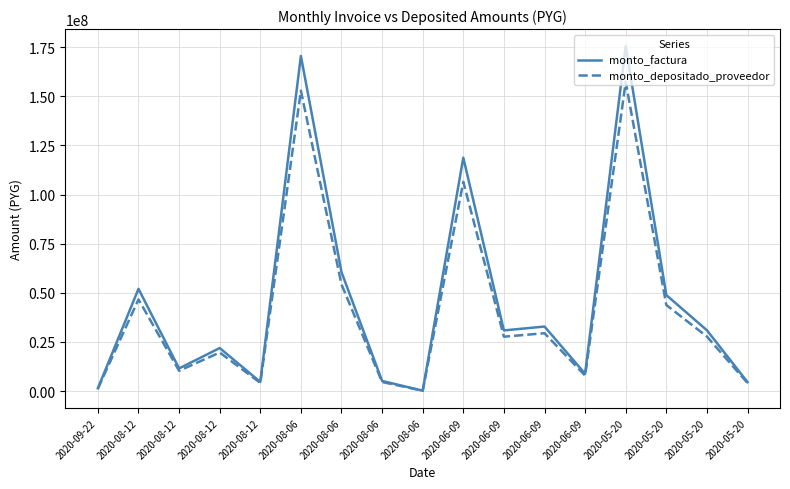

What are all the series names shown in the legend?

monto_factura, monto_depositado_proveedor